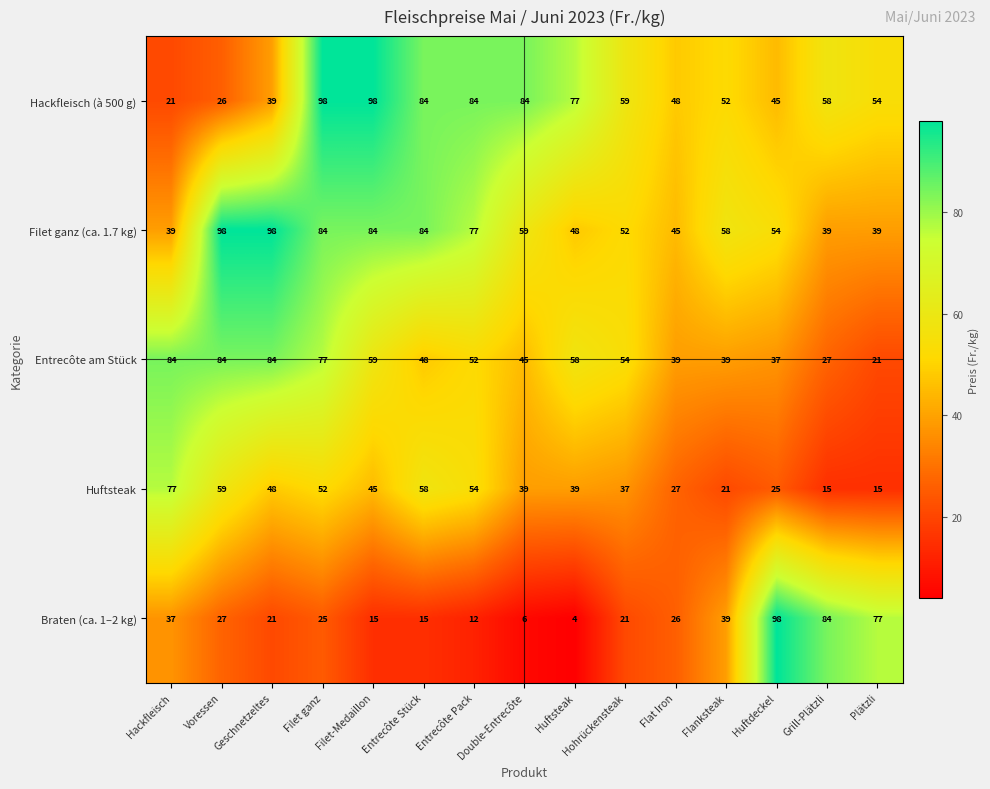

At Entrecôte Pack, list the series in order from largest to smallest.

Hackfleisch (à 500 g), Filet ganz (ca. 1.7 kg), Huftsteak, Entrecôte am Stück, Braten (ca. 1–2 kg)